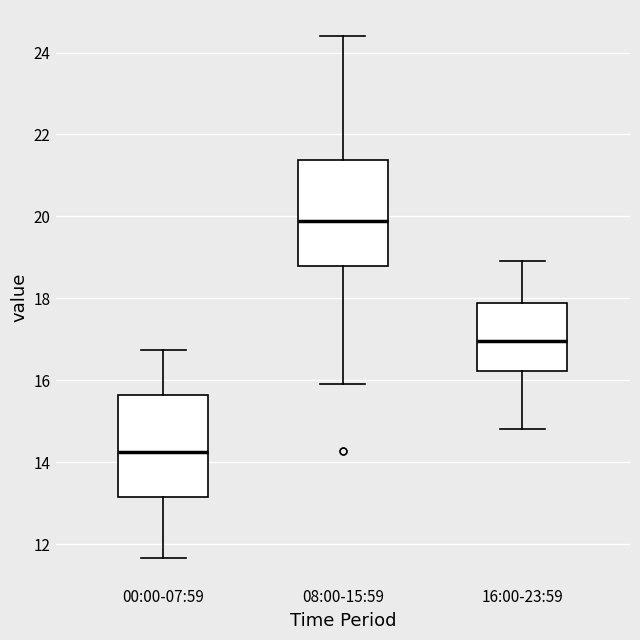

Where does the upper whisker of the box for 08:00-15:59 end on the y-axis? The values are not printed on the chart, so give them approximately, as read against the axis.

24.4